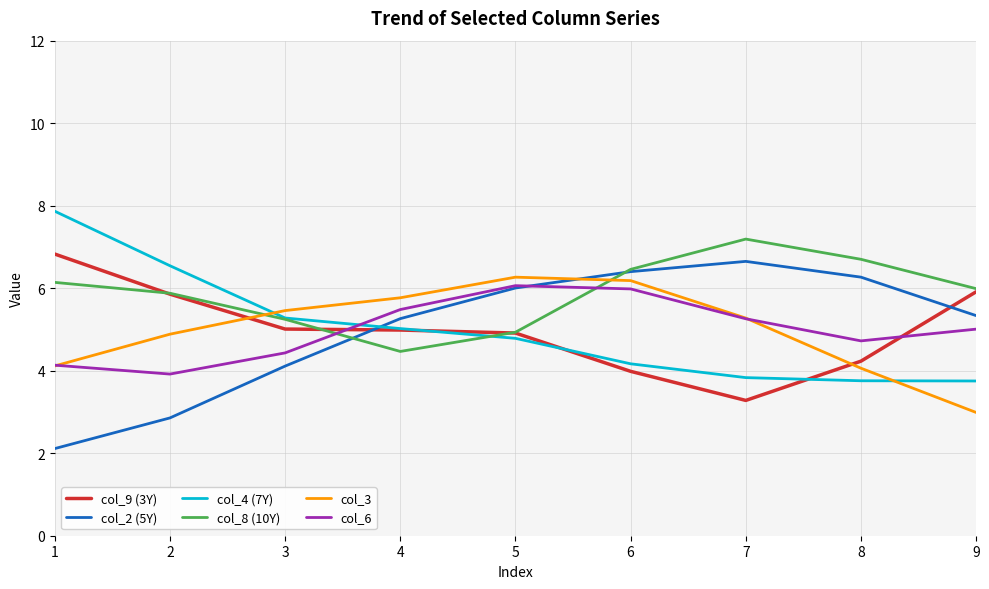

What is the difference between the highest and lowest values at 5?

1.5